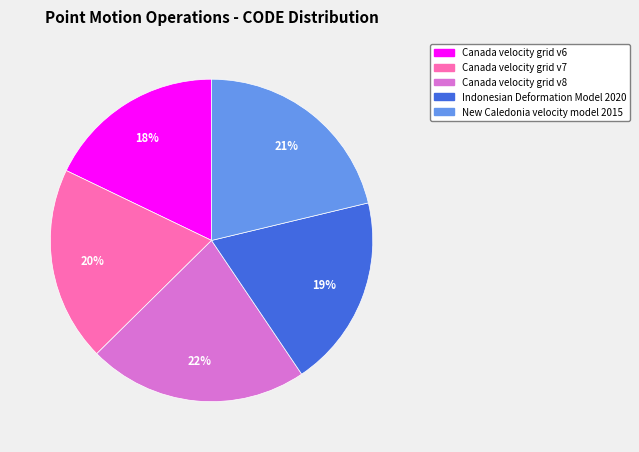

Is Canada velocity grid v7 the majority of the pie?

No